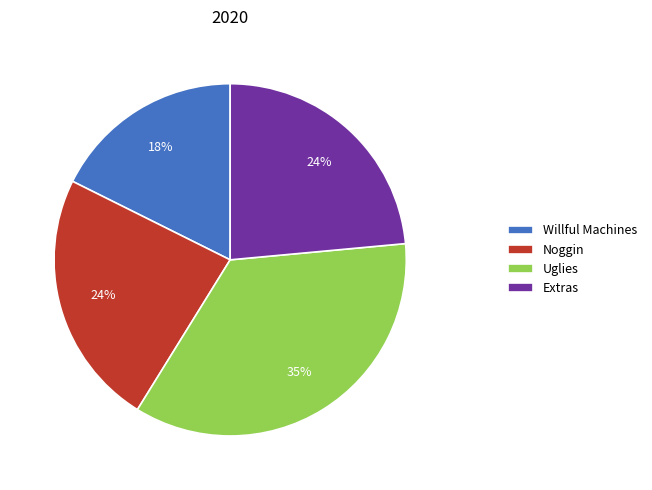

Do Uglies and Extras together represent more than half of the pie?

Yes